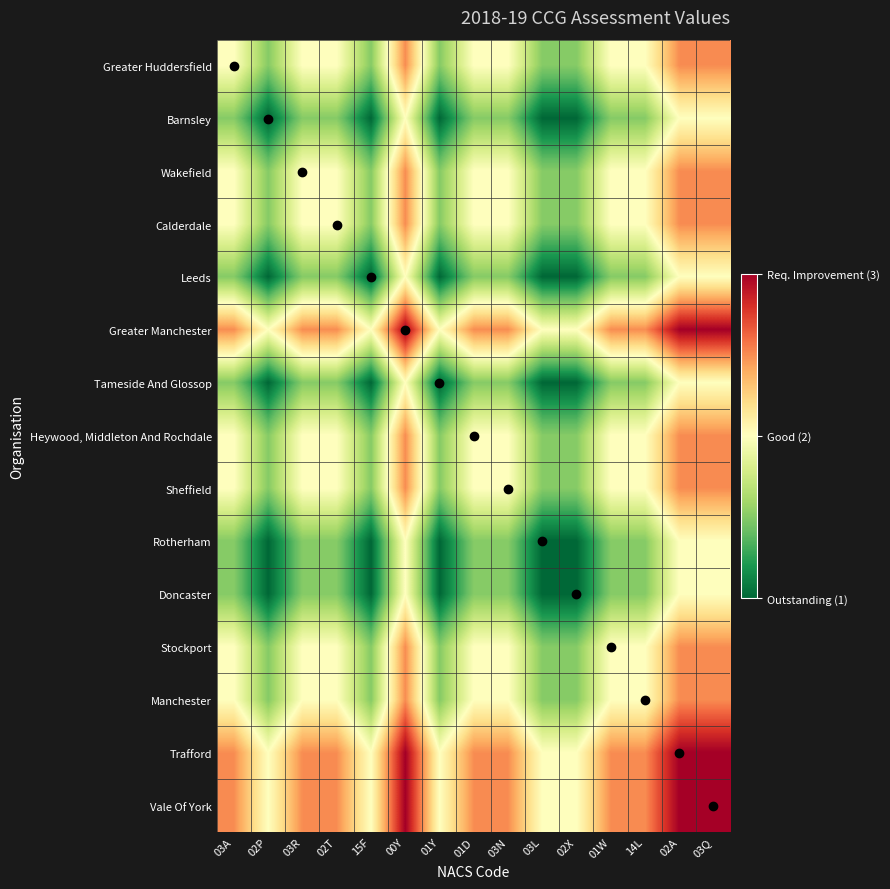

Reading left to right, transcribe all the data shown in this chart.

Greater Huddersfield: 03A=2.0	02P=1.5	03R=2.0	02T=2.0	15F=1.5	00Y=2.5	01Y=1.5	01D=2.0	03N=2.0	03L=1.5	02X=1.5	01W=2.0	14L=2.0	02A=2.5	03Q=2.5
Barnsley: 03A=1.5	02P=1.0	03R=1.5	02T=1.5	15F=1.0	00Y=2.0	01Y=1.0	01D=1.5	03N=1.5	03L=1.0	02X=1.0	01W=1.5	14L=1.5	02A=2.0	03Q=2.0
Wakefield: 03A=2.0	02P=1.5	03R=2.0	02T=2.0	15F=1.5	00Y=2.5	01Y=1.5	01D=2.0	03N=2.0	03L=1.5	02X=1.5	01W=2.0	14L=2.0	02A=2.5	03Q=2.5
Calderdale: 03A=2.0	02P=1.5	03R=2.0	02T=2.0	15F=1.5	00Y=2.5	01Y=1.5	01D=2.0	03N=2.0	03L=1.5	02X=1.5	01W=2.0	14L=2.0	02A=2.5	03Q=2.5
Leeds: 03A=1.5	02P=1.0	03R=1.5	02T=1.5	15F=1.0	00Y=2.0	01Y=1.0	01D=1.5	03N=1.5	03L=1.0	02X=1.0	01W=1.5	14L=1.5	02A=2.0	03Q=2.0
Greater Manchester: 03A=2.5	02P=2.0	03R=2.5	02T=2.5	15F=2.0	00Y=3.0	01Y=2.0	01D=2.5	03N=2.5	03L=2.0	02X=2.0	01W=2.5	14L=2.5	02A=3.0	03Q=3.0
Tameside And Glossop: 03A=1.5	02P=1.0	03R=1.5	02T=1.5	15F=1.0	00Y=2.0	01Y=1.0	01D=1.5	03N=1.5	03L=1.0	02X=1.0	01W=1.5	14L=1.5	02A=2.0	03Q=2.0
Heywood, Middleton And Rochdale: 03A=2.0	02P=1.5	03R=2.0	02T=2.0	15F=1.5	00Y=2.5	01Y=1.5	01D=2.0	03N=2.0	03L=1.5	02X=1.5	01W=2.0	14L=2.0	02A=2.5	03Q=2.5
Sheffield: 03A=2.0	02P=1.5	03R=2.0	02T=2.0	15F=1.5	00Y=2.5	01Y=1.5	01D=2.0	03N=2.0	03L=1.5	02X=1.5	01W=2.0	14L=2.0	02A=2.5	03Q=2.5
Rotherham: 03A=1.5	02P=1.0	03R=1.5	02T=1.5	15F=1.0	00Y=2.0	01Y=1.0	01D=1.5	03N=1.5	03L=1.0	02X=1.0	01W=1.5	14L=1.5	02A=2.0	03Q=2.0
Doncaster: 03A=1.5	02P=1.0	03R=1.5	02T=1.5	15F=1.0	00Y=2.0	01Y=1.0	01D=1.5	03N=1.5	03L=1.0	02X=1.0	01W=1.5	14L=1.5	02A=2.0	03Q=2.0
Stockport: 03A=2.0	02P=1.5	03R=2.0	02T=2.0	15F=1.5	00Y=2.5	01Y=1.5	01D=2.0	03N=2.0	03L=1.5	02X=1.5	01W=2.0	14L=2.0	02A=2.5	03Q=2.5
Manchester: 03A=2.0	02P=1.5	03R=2.0	02T=2.0	15F=1.5	00Y=2.5	01Y=1.5	01D=2.0	03N=2.0	03L=1.5	02X=1.5	01W=2.0	14L=2.0	02A=2.5	03Q=2.5
Trafford: 03A=2.5	02P=2.0	03R=2.5	02T=2.5	15F=2.0	00Y=3.0	01Y=2.0	01D=2.5	03N=2.5	03L=2.0	02X=2.0	01W=2.5	14L=2.5	02A=3.0	03Q=3.0
Vale Of York: 03A=2.5	02P=2.0	03R=2.5	02T=2.5	15F=2.0	00Y=3.0	01Y=2.0	01D=2.5	03N=2.5	03L=2.0	02X=2.0	01W=2.5	14L=2.5	02A=3.0	03Q=3.0